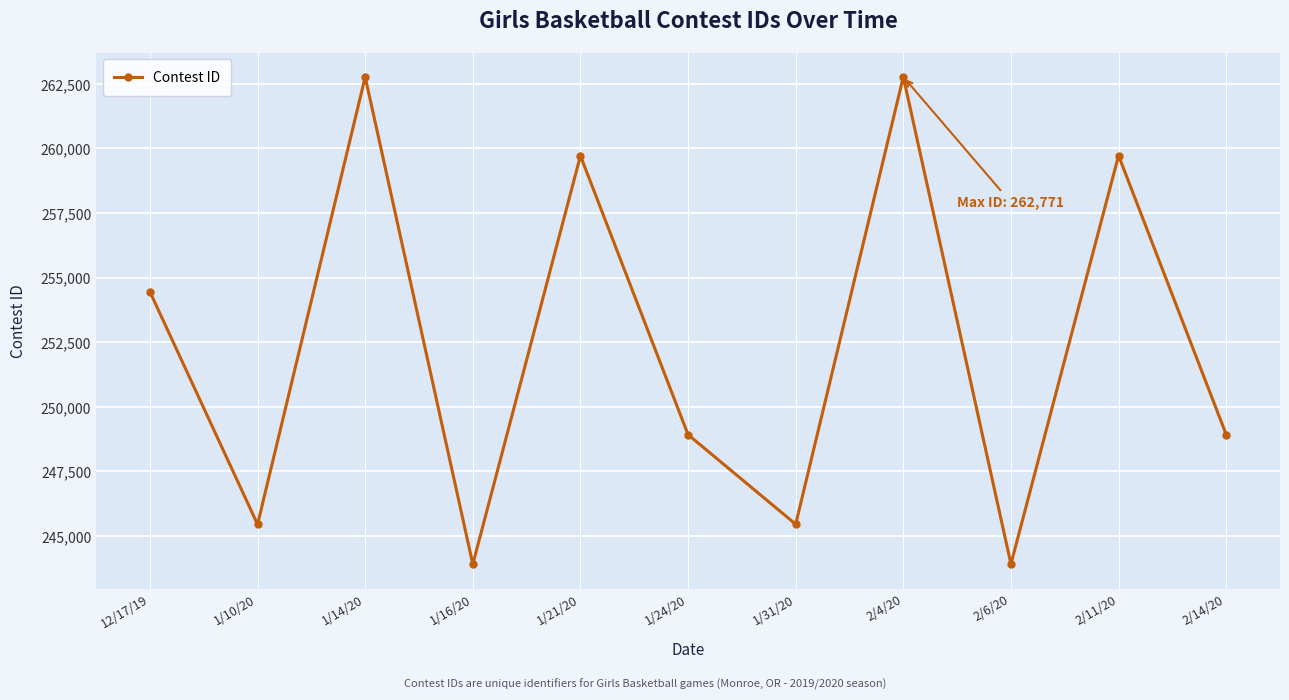

Which has a higher value, 12/17/19 or 1/24/20?

12/17/19